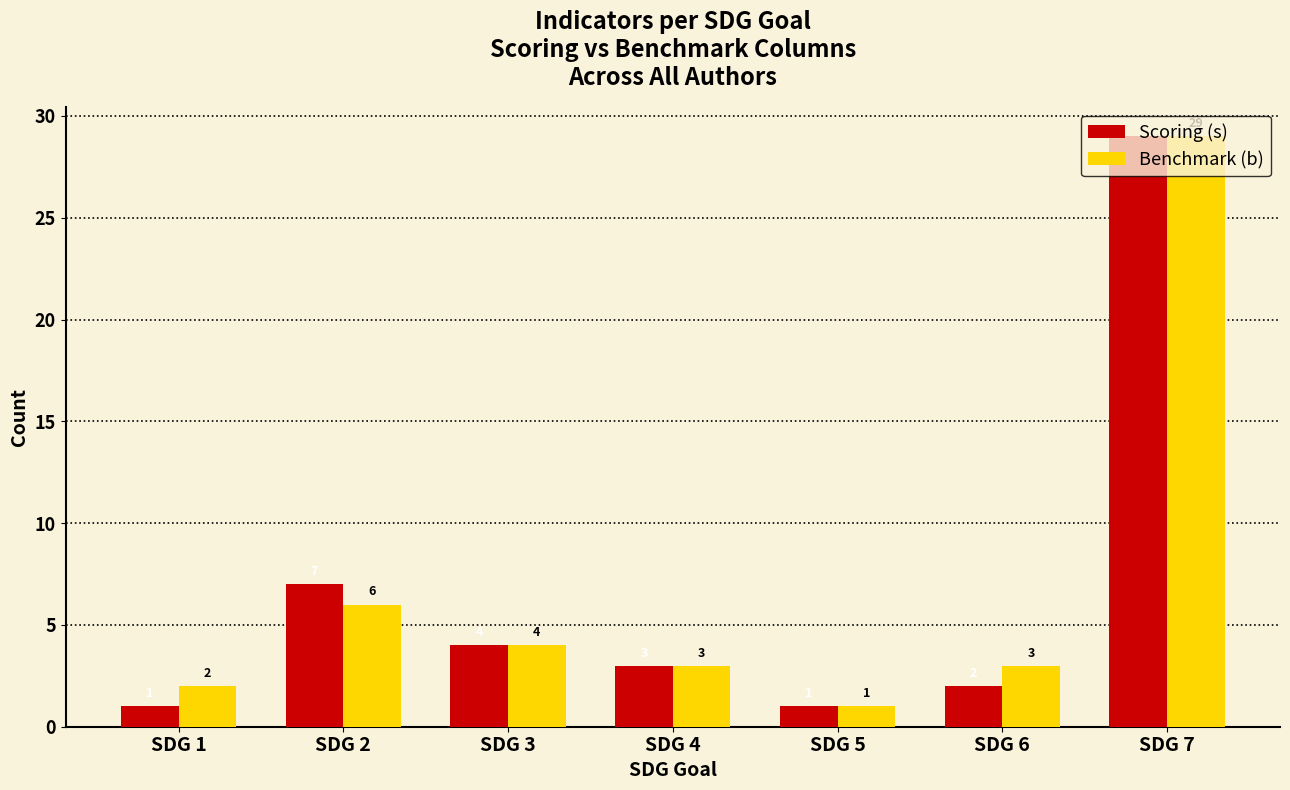

What is the difference between the Scoring (s) values at SDG 3 and SDG 2?

3